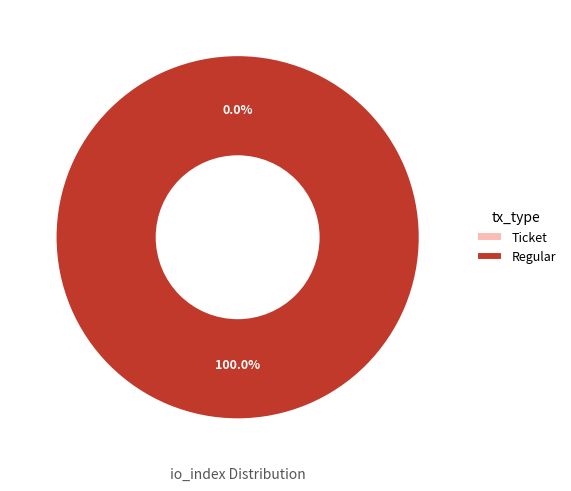

What is the largest slice in the pie chart?

Regular